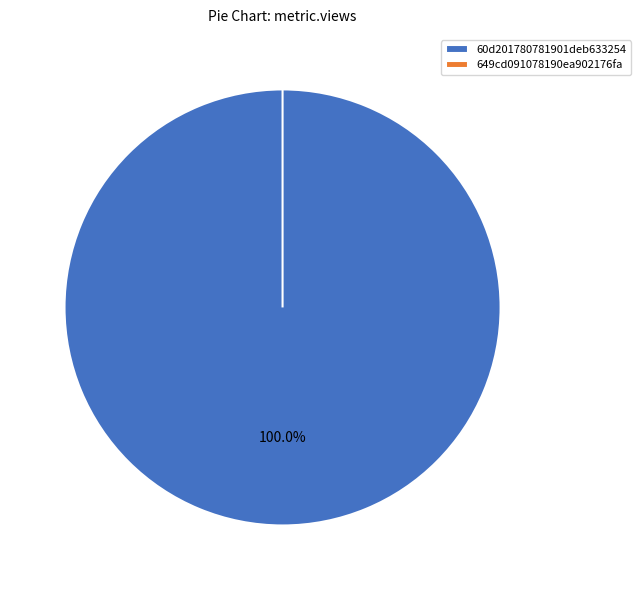

To the nearest percent, what percentage of the pie is 60d201780781901deb633254?

100%